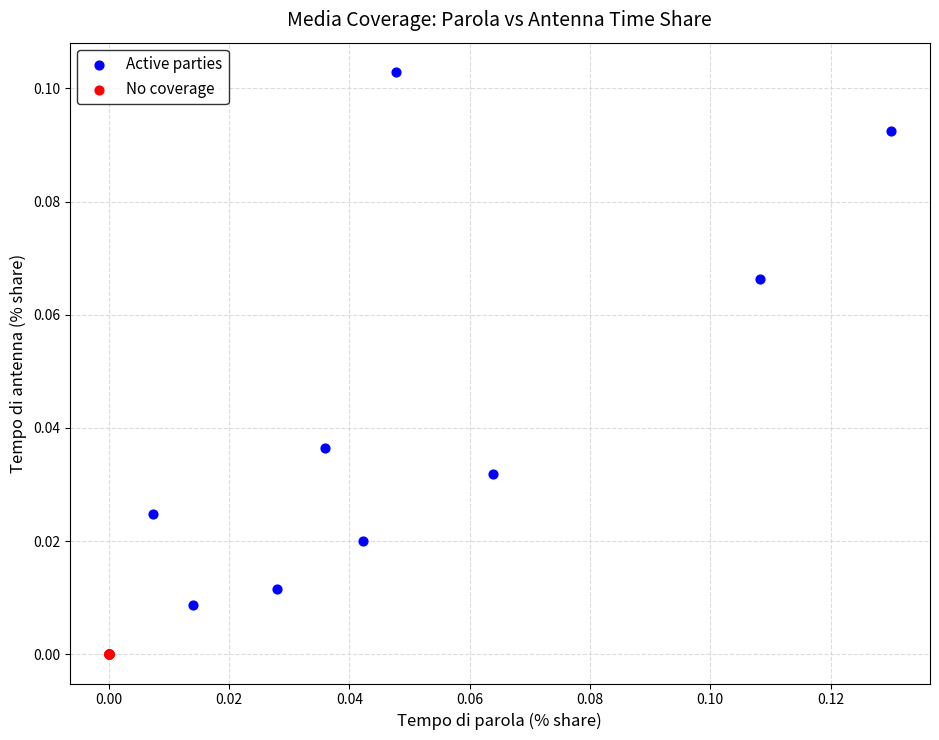

Which series reaches the maximum Y coordinate?

Active parties